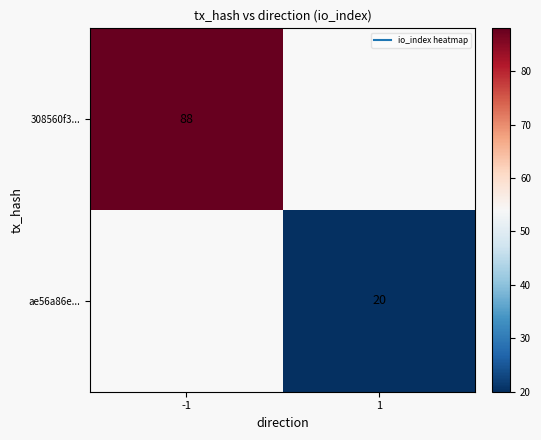

How many values in 308560f3... are above zero?

1